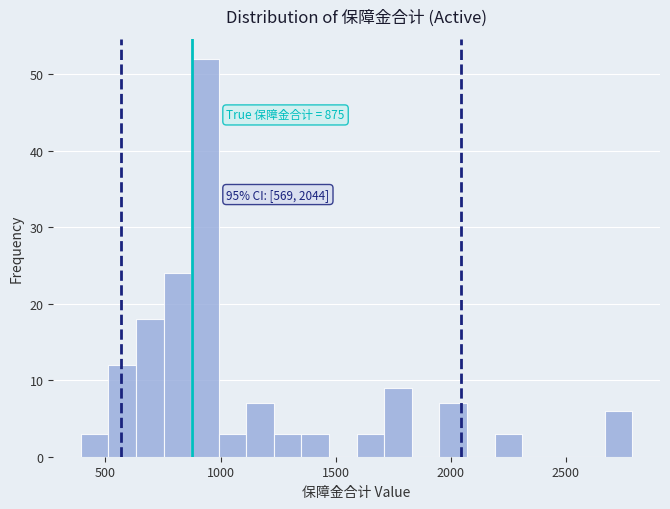

Read against the x-axis, roughly where is the centre of the tallest bar?

950